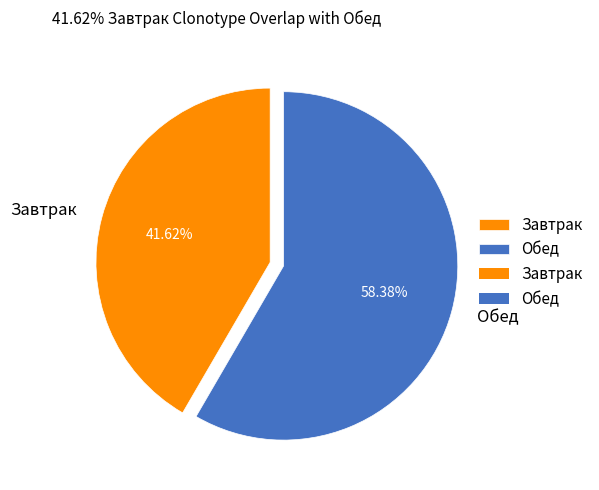

True or false: Обед accounts for 58% of the total.

True